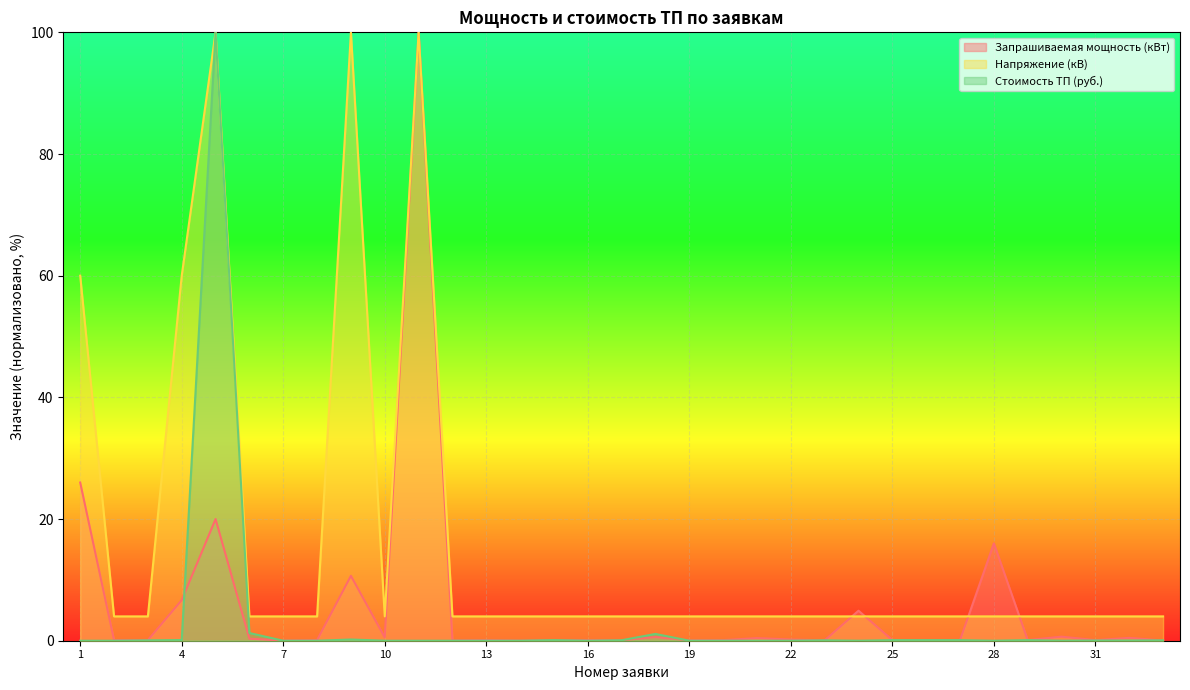

What is the difference between the second highest and minimum values in the Стоимость ТП (руб.) series?

1.3